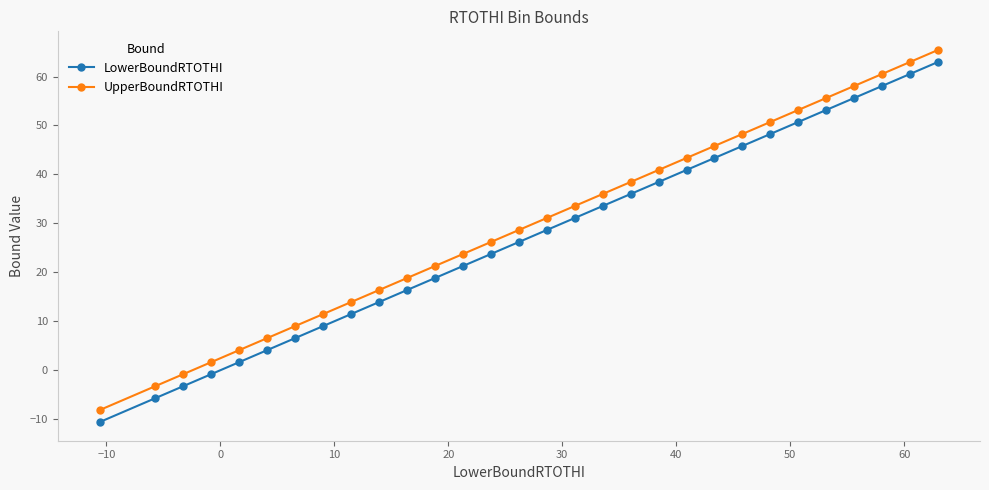

What is the difference between the maximum and minimum values in the LowerBoundRTOTHI series?

73.6